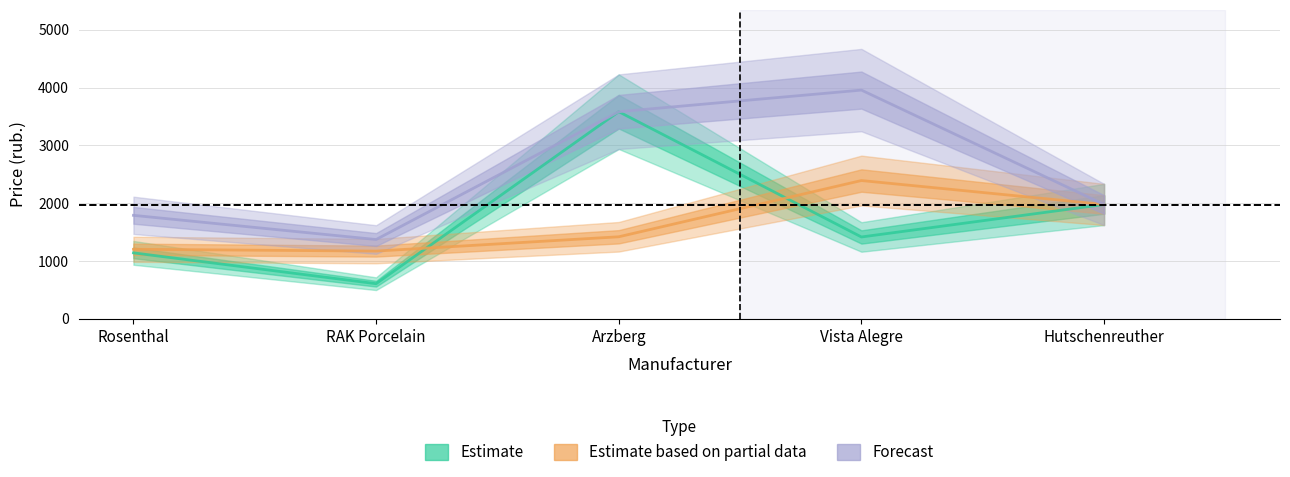

What is the total value across all series at RAK Porcelain?

3158.0